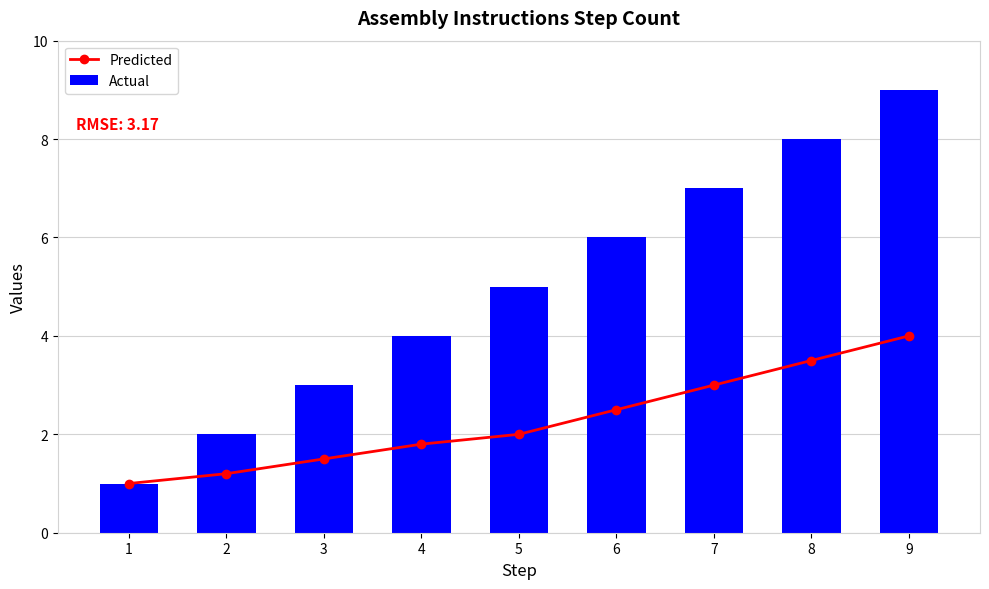

At how many categories does at least one series exceed 3?

6